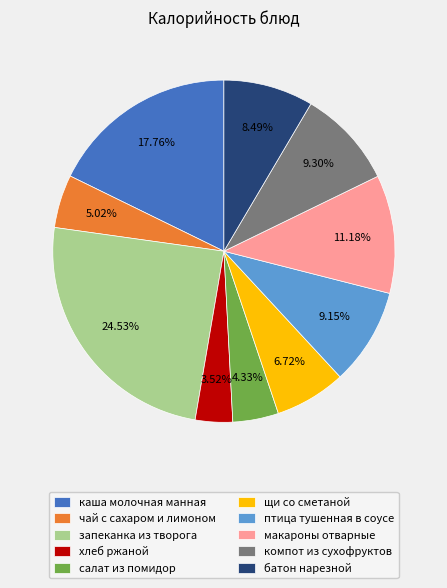

To the nearest percent, what percentage of the pie is каша молочная манная?

18%